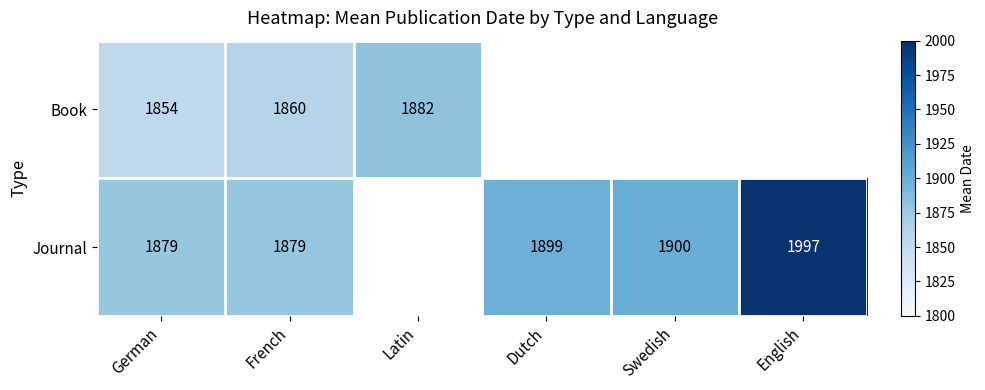

At German, list the series in order from smallest to largest.

Book, Journal